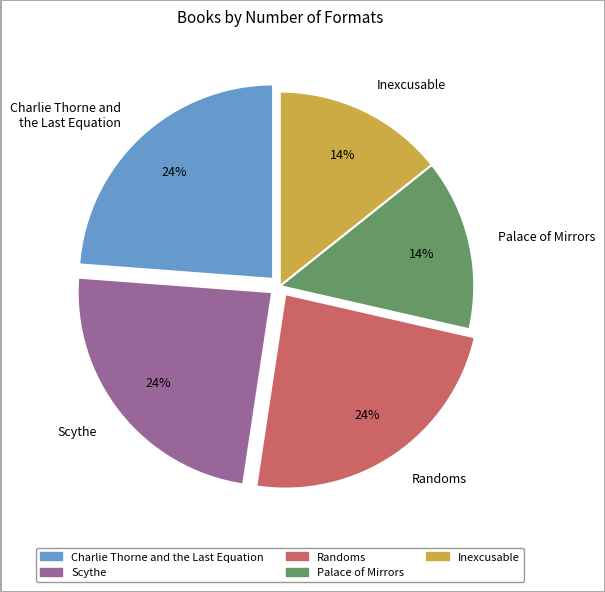

The Palace of Mirrors slice represents 14% of the pie. True or false?

True